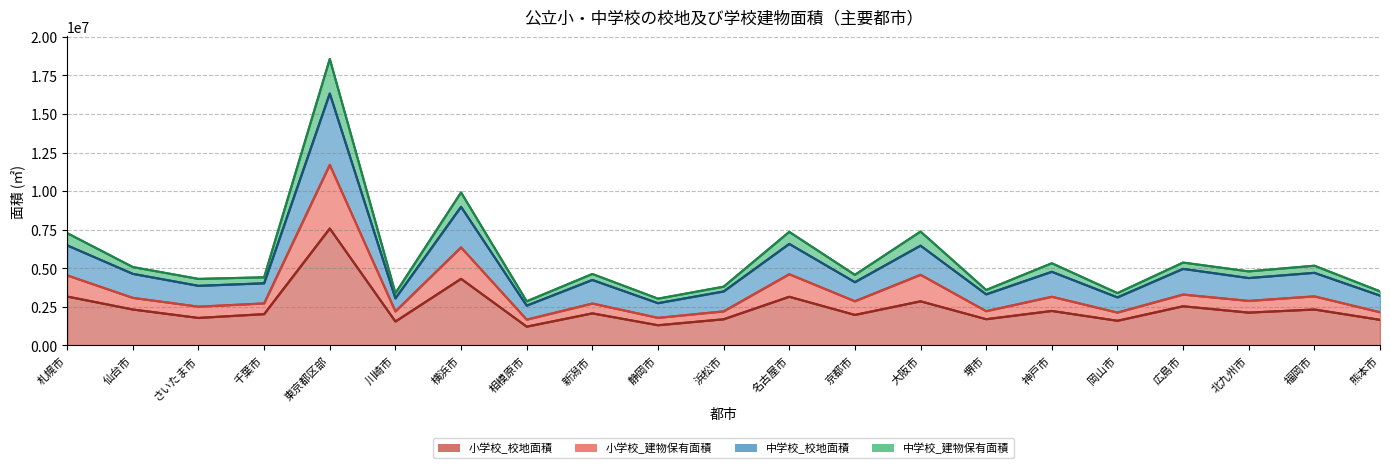

How many distinct data groups are displayed?

4